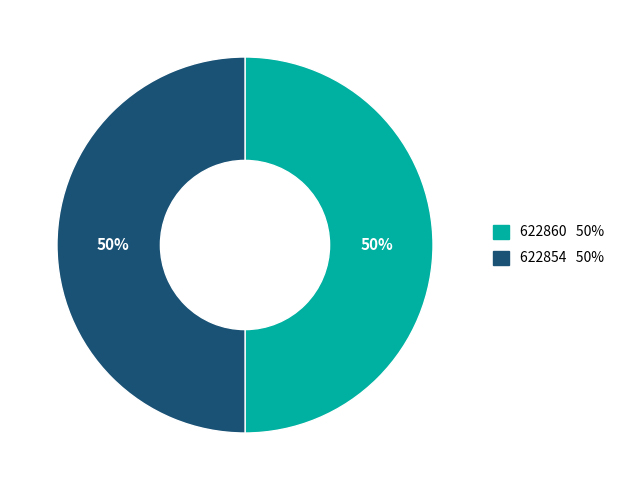

Approximately how many times larger is the value at 622854 compared to 622860?

1.0